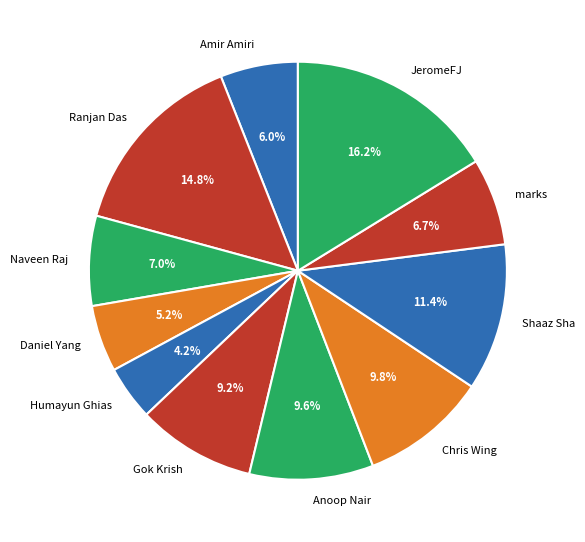

Which category has the biggest portion of the pie?

JeromeFJ